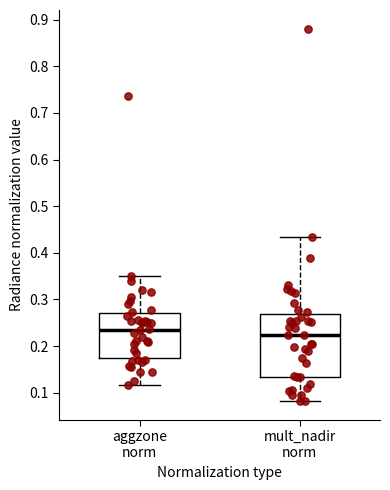

Which box's median line is the lowest?

mult_nadir norm